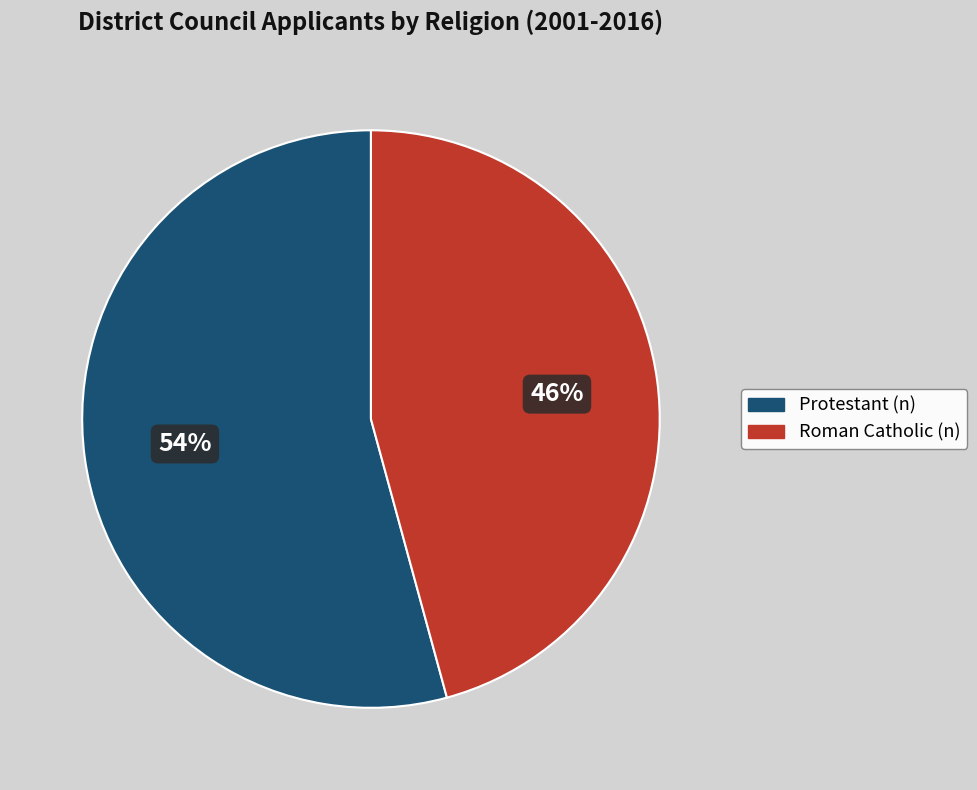

Is there any slice that represents more than half of the pie?

Yes